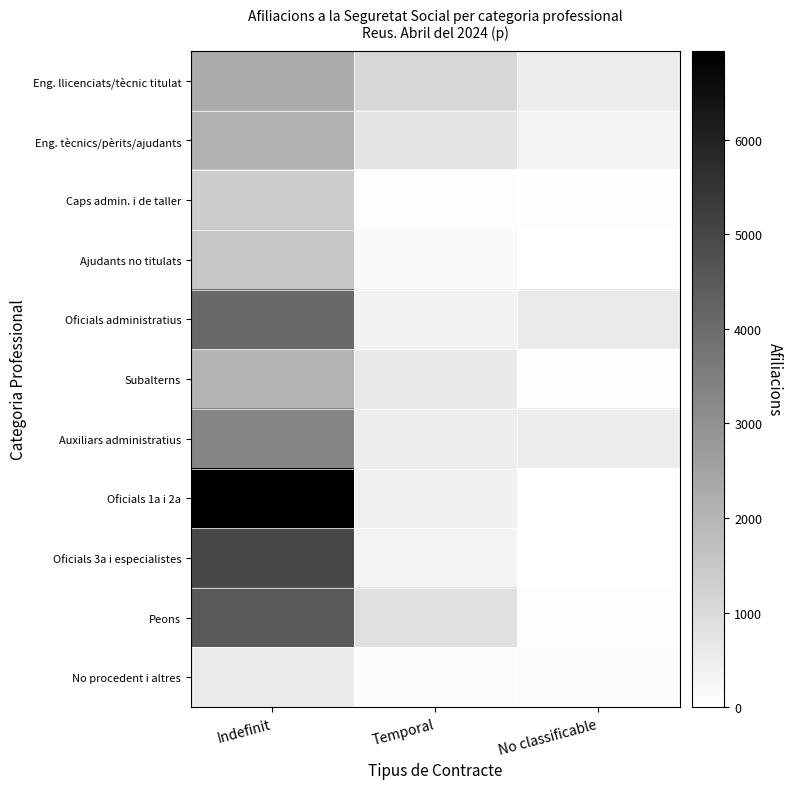

Rank the series by their maximum value, from highest to lowest.

Oficials 1a i 2a, Oficials 3a i especialistes, Peons, Oficials administratius, Auxiliars administratius, Eng. llicenciats/tècnic titulat, Eng. tècnics/pèrits/ajudants, Subalterns, Ajudants no titulats, Caps admin. i de taller, No procedent i altres